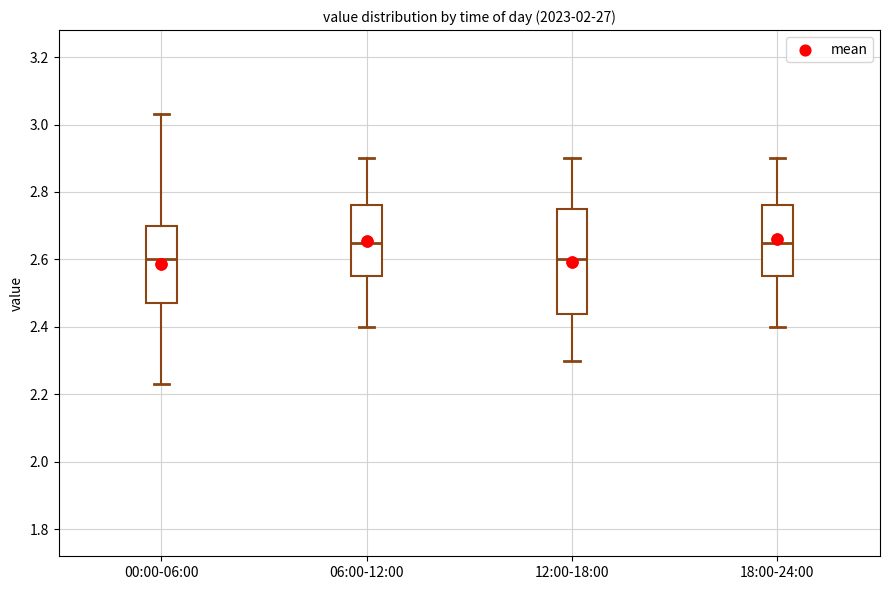

Reading left to right, read every box against the y-axis: the position of its median line, the range the box covers, and the ends of its whiskers. The values are not printed on the chart, so give them approximately, as read against the axis.

00:00-06:00: median 2.60, box 2.48 to 2.70, whiskers 2.24 to 3.04
06:00-12:00: median 2.66, box 2.56 to 2.76, whiskers 2.40 to 2.90
12:00-18:00: median 2.60, box 2.44 to 2.76, whiskers 2.30 to 2.90
18:00-24:00: median 2.66, box 2.56 to 2.76, whiskers 2.40 to 2.90